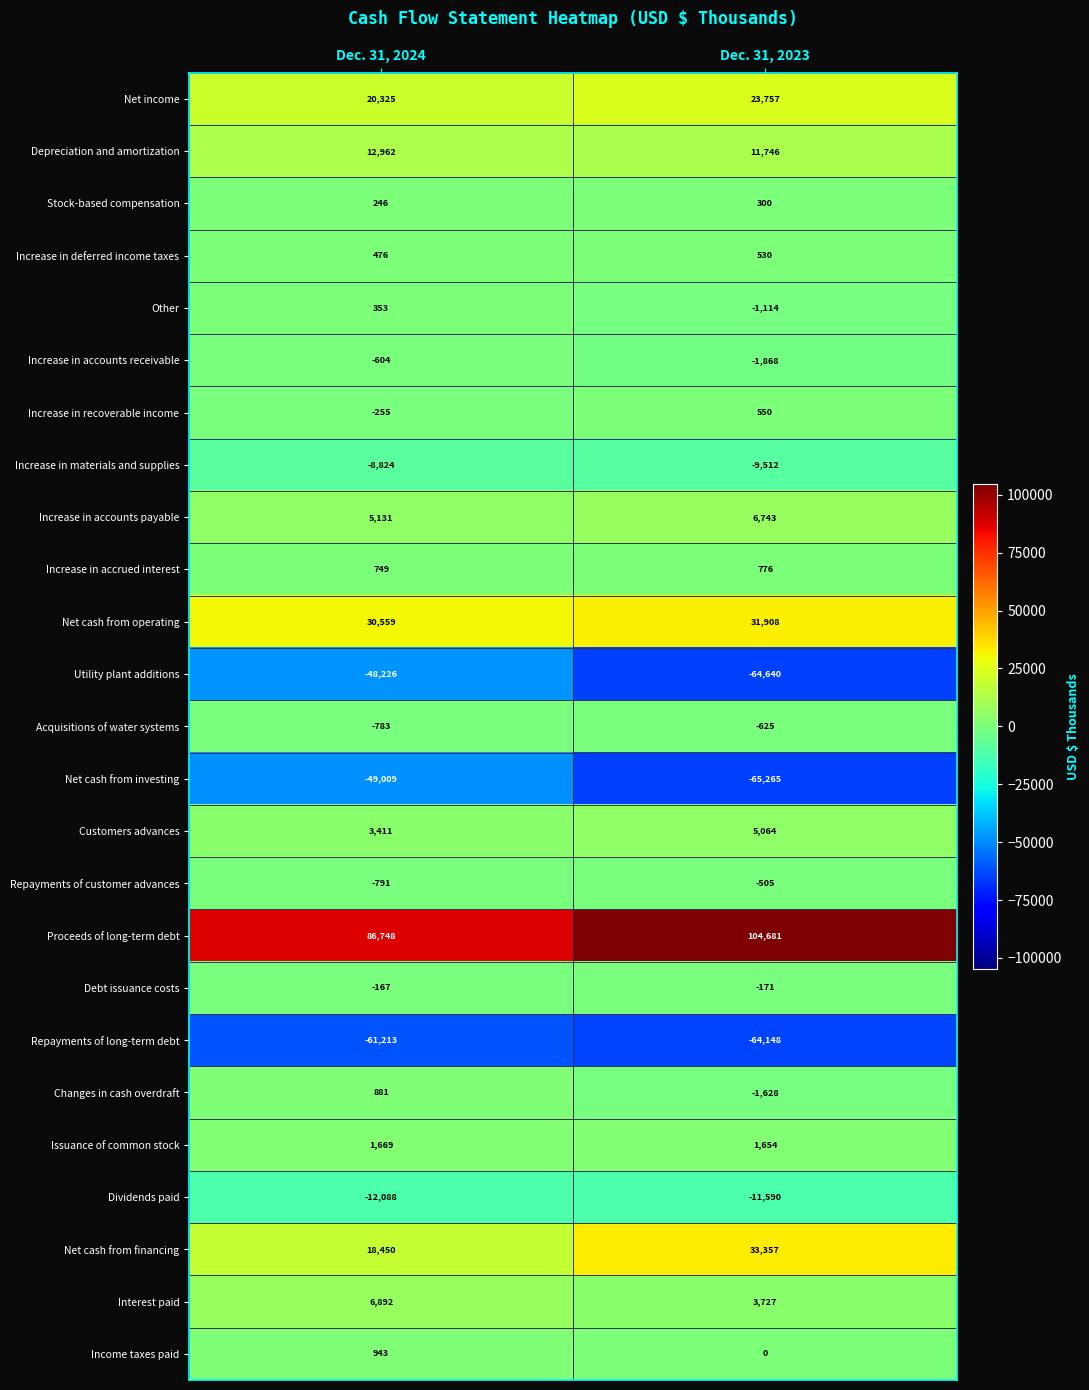

Rank the series at Dec. 31, 2024 from lowest to highest value.

Repayments of long-term debt, Net cash from investing, Utility plant additions, Dividends paid, Increase in materials and supplies, Repayments of customer advances, Acquisitions of water systems, Increase in accounts receivable, Increase in recoverable income, Debt issuance costs, Stock-based compensation, Other, Increase in deferred income taxes, Increase in accrued interest, Changes in cash overdraft, Income taxes paid, Issuance of common stock, Customers advances, Increase in accounts payable, Interest paid, Depreciation and amortization, Net cash from financing, Net income, Net cash from operating, Proceeds of long-term debt